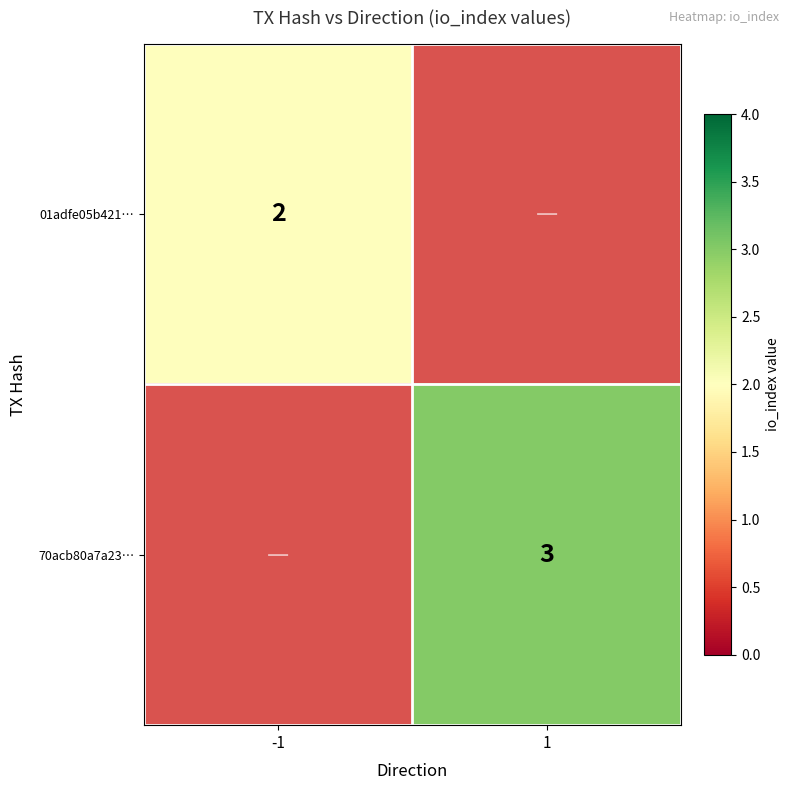

Which label corresponds to the largest value in the chart?

1